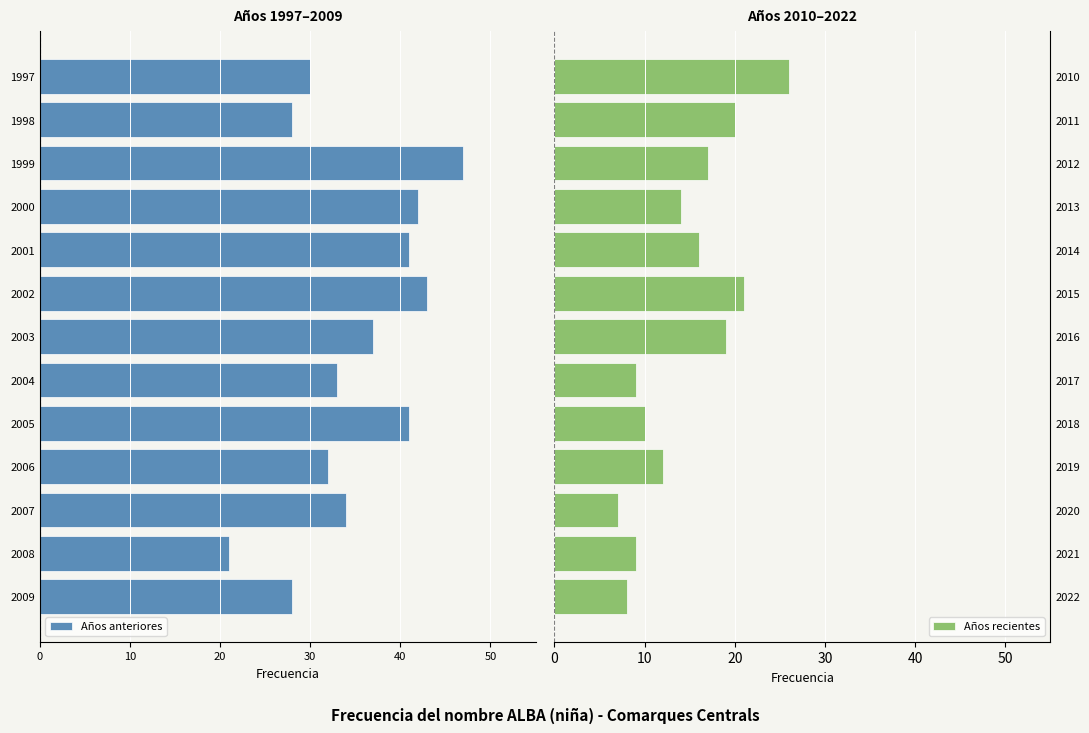

What is the sum of the Años recientes values at 2015 and 2019?

33